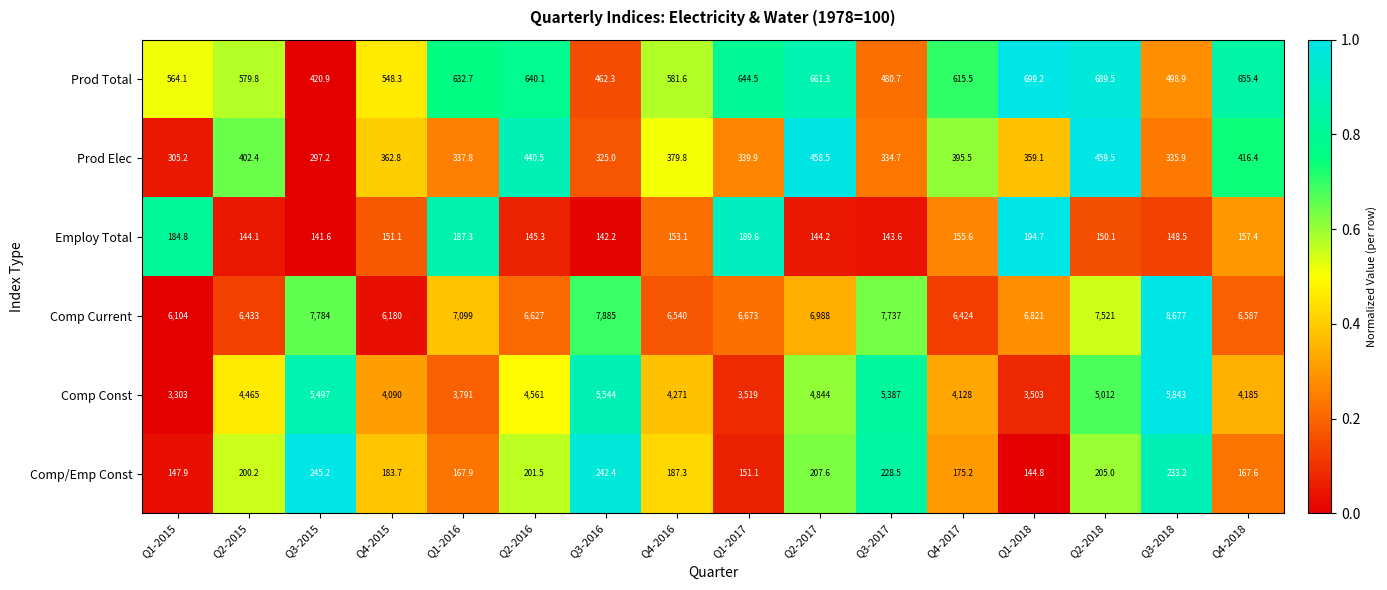

Which series changed the most between Q2-2015 and Q2-2018?

Comp Current